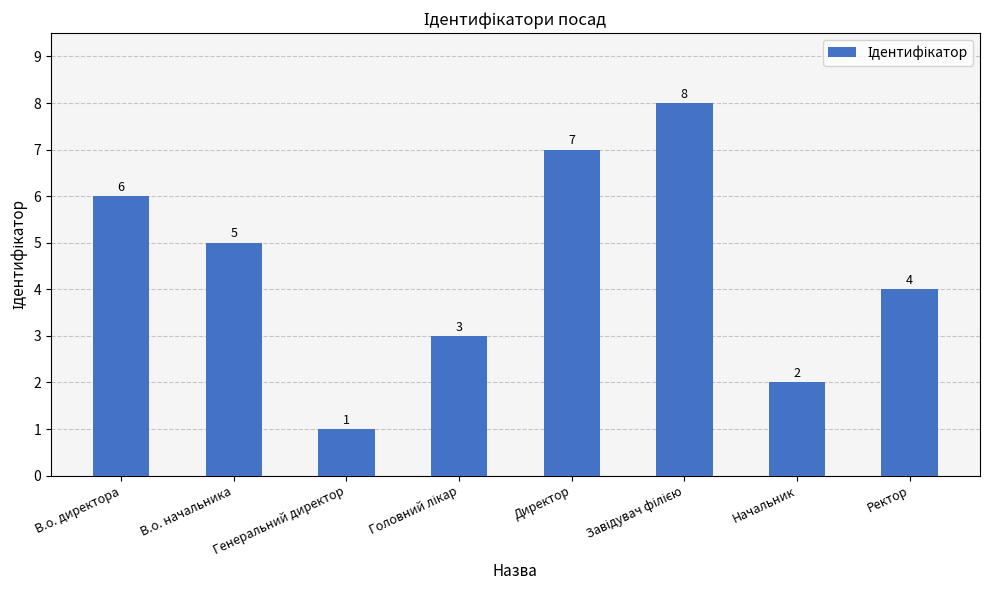

The value at Генеральний директор is 1. True or false?

True